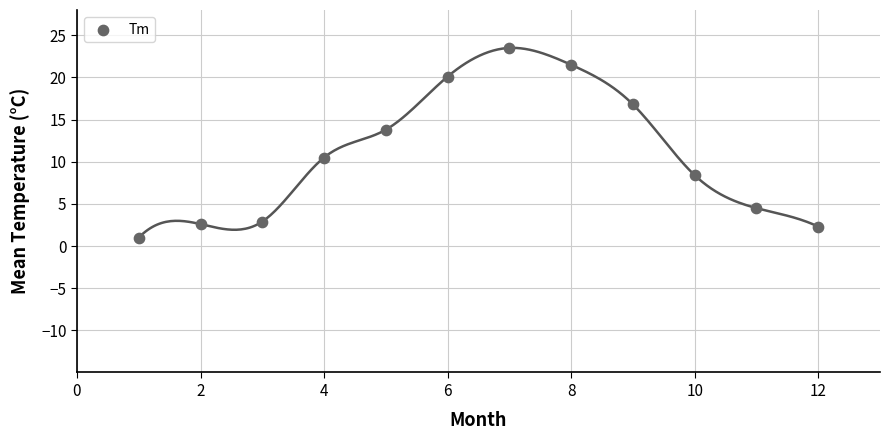

What is the range of X values (max minus min)?

11.0